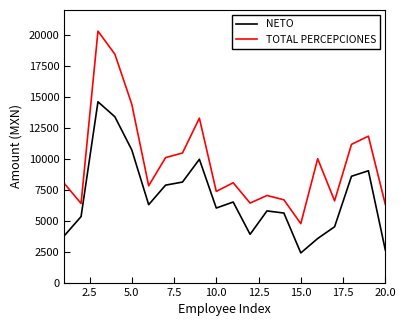

In NETO, how many points are higher than both neighbors (excluding endpoints)?

5